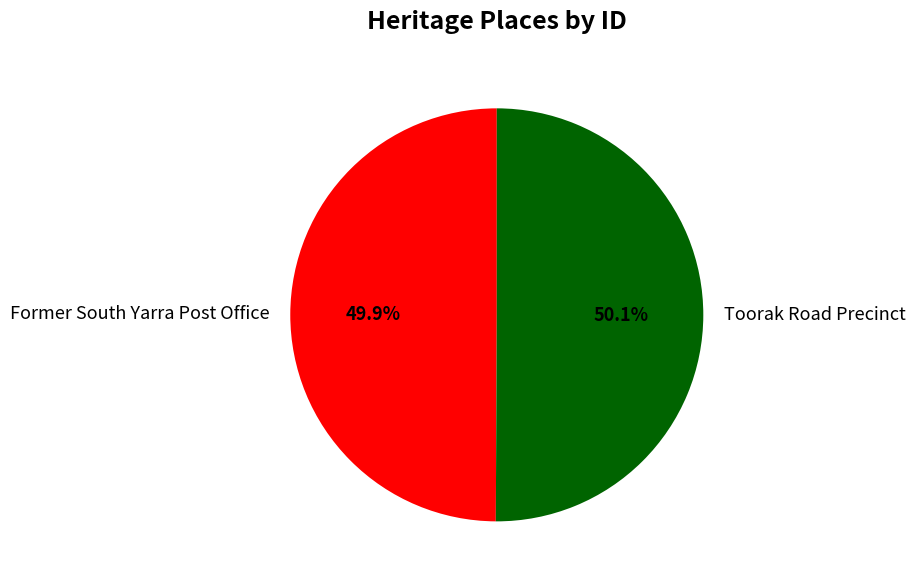

True or false: Toorak Road Precinct accounts for 50% of the total.

True